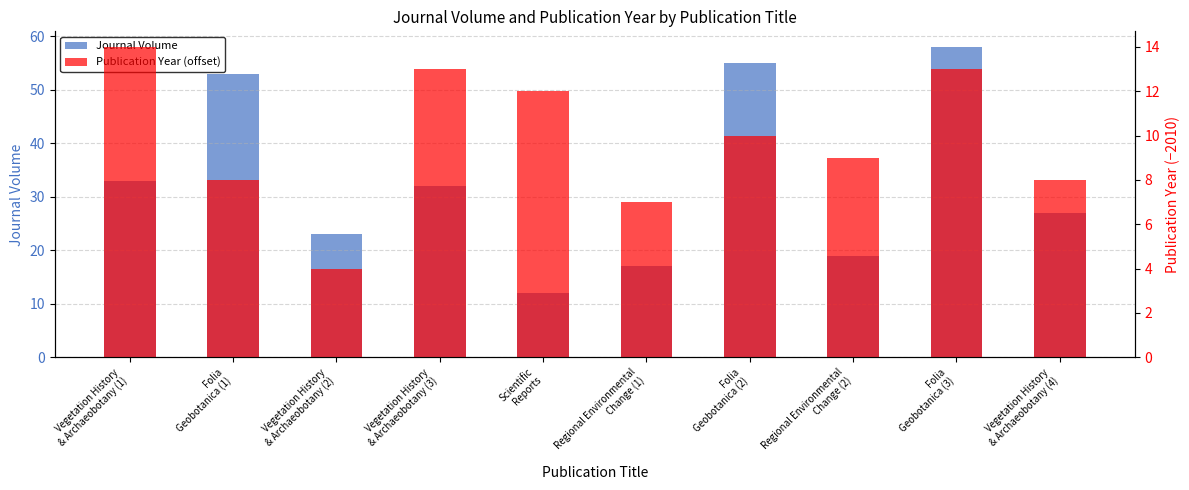

What is the sum of all Publication Year (offset) values?

98